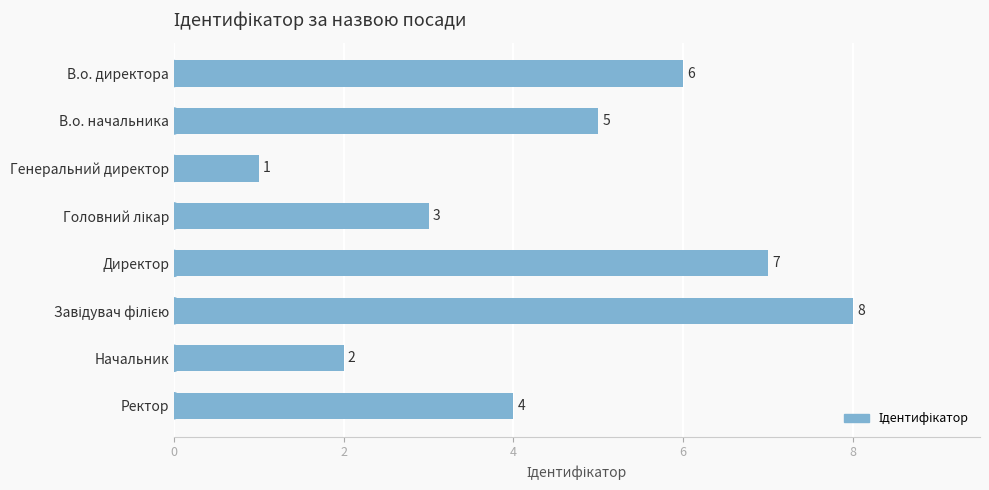

What is the ratio of the value at Ректор to the value at В.о. директора?

0.7